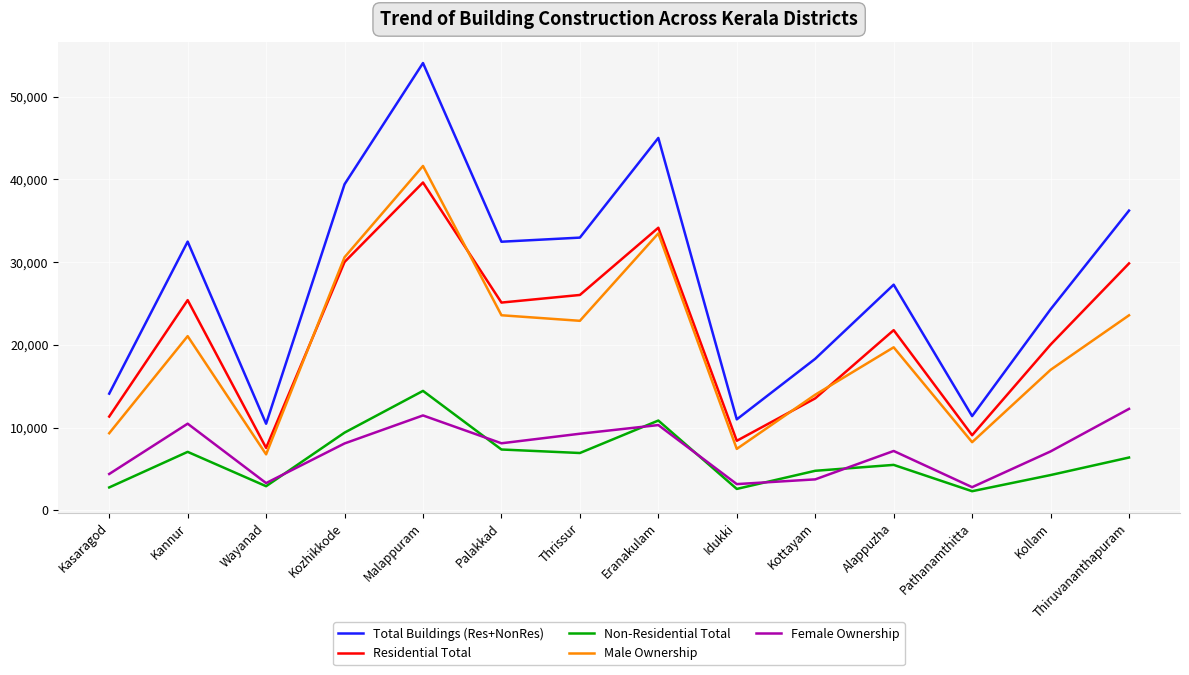

Which series has the largest total across all categories?

Total Buildings (Res+NonRes)